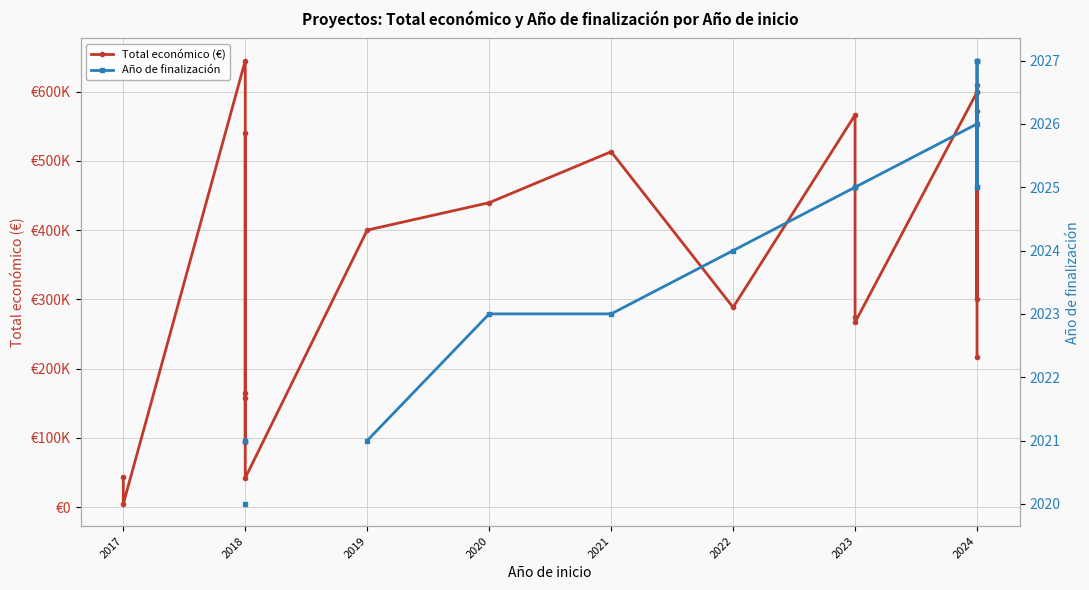

What is the highest value of the Total económico (€) series?

644817.0